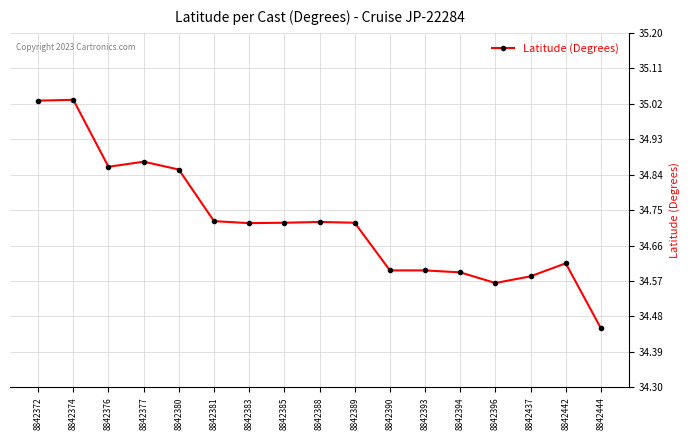

True or false: there are more than 1 points higher than both neighbors.

True